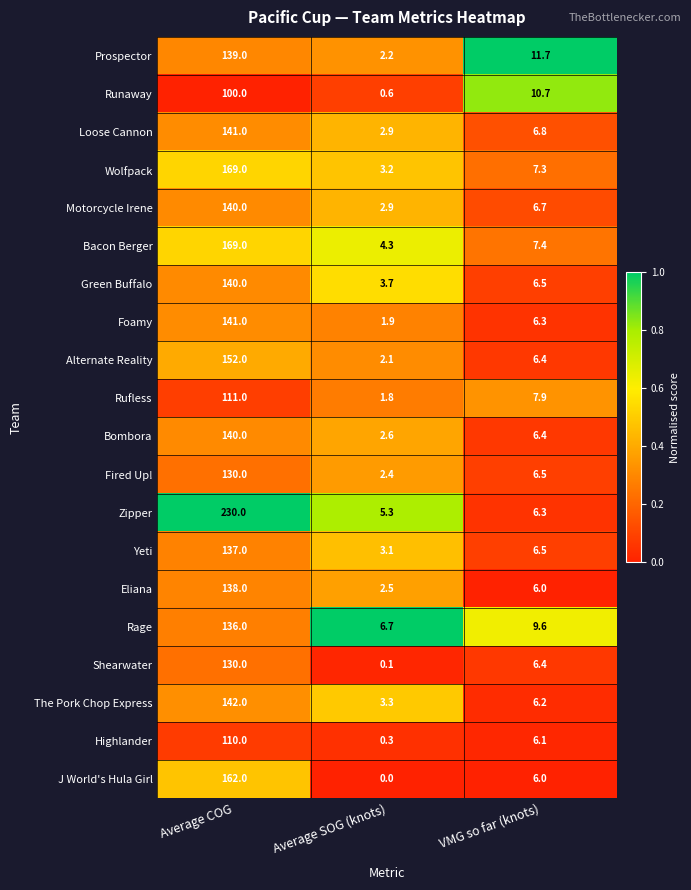

What is the difference between the maximum and minimum values in the Motorcycle Irene series?

137.1